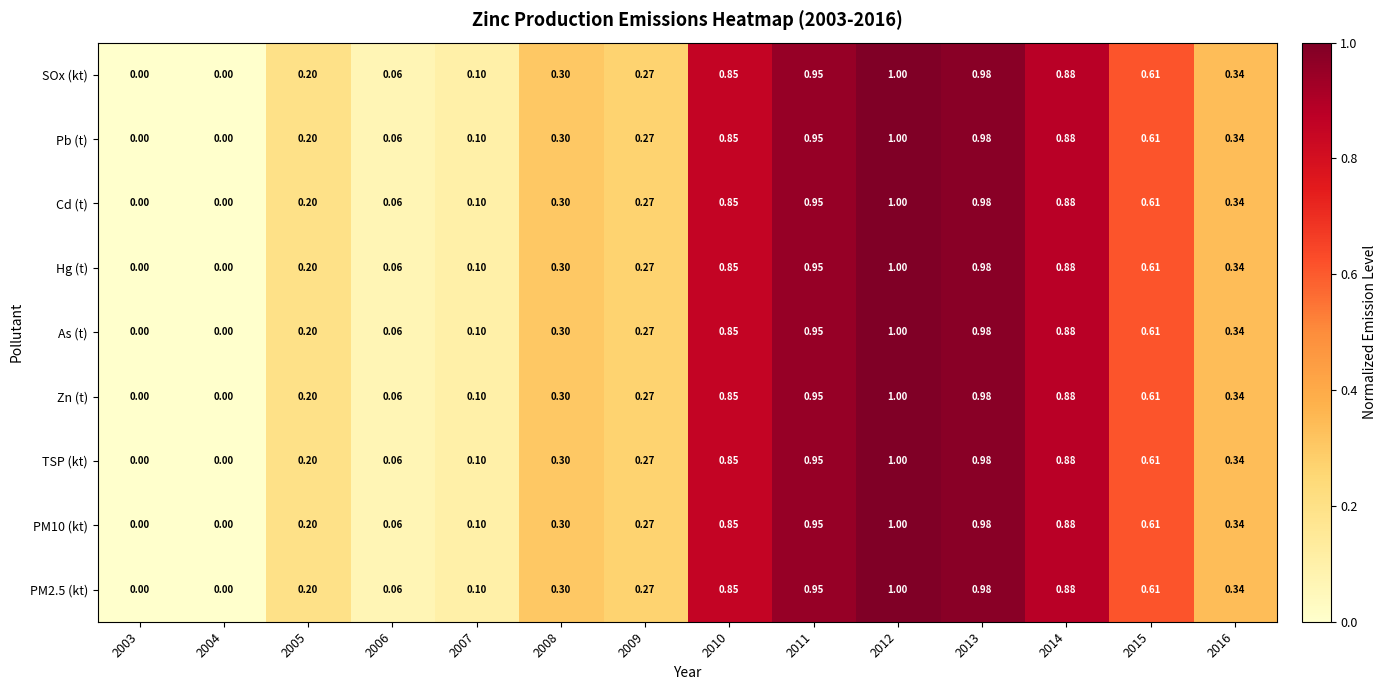

Is the value of Cd (t) at 2003 greater than the value of As (t) at 2005?

No